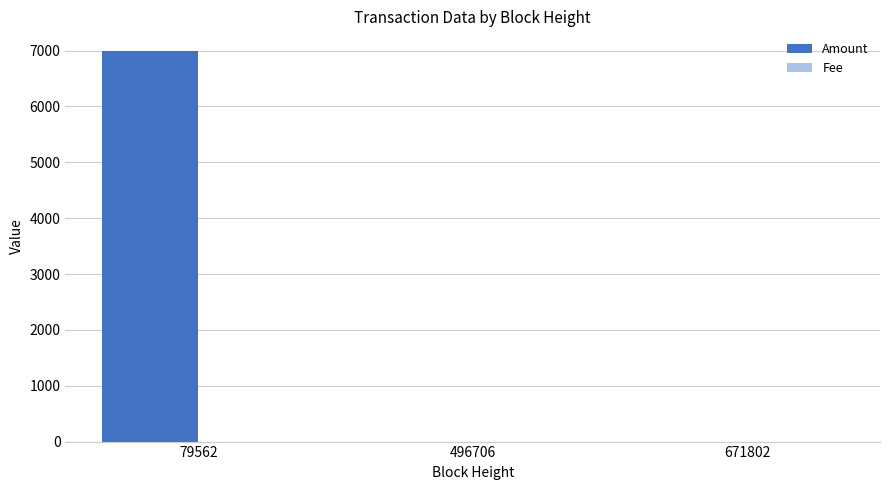

What is the maximum value shown in the chart?

6996.0